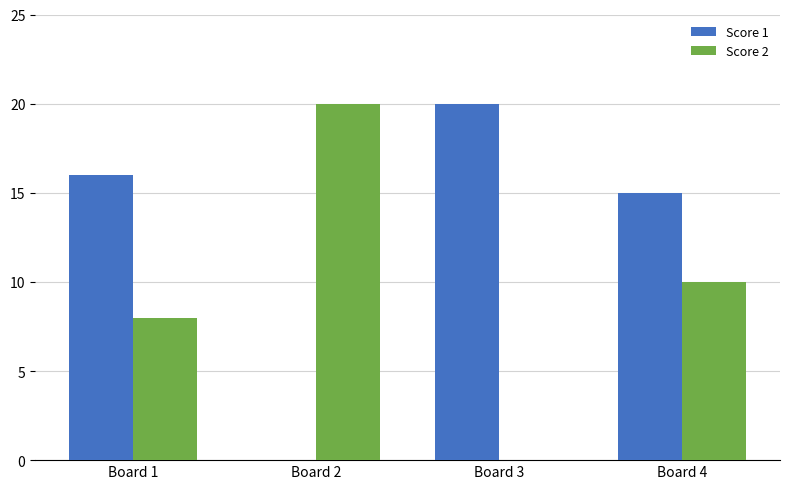

Which series changed the most between Board 1 and Board 2?

Score 1